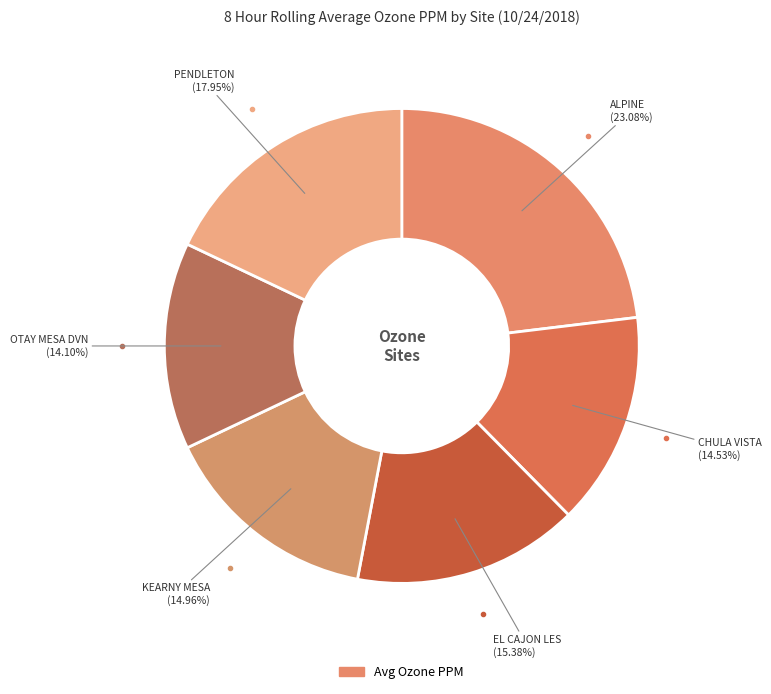

Which slice is the smallest?

OTAY MESA DVN